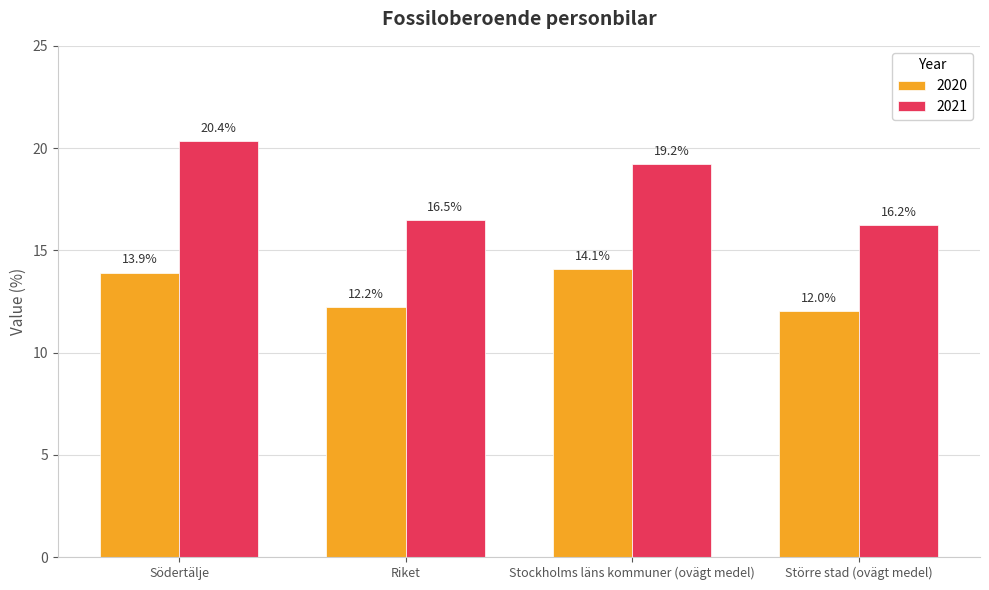

At which category does the chart reach its minimum across all series?

Större stad (ovägt medel)